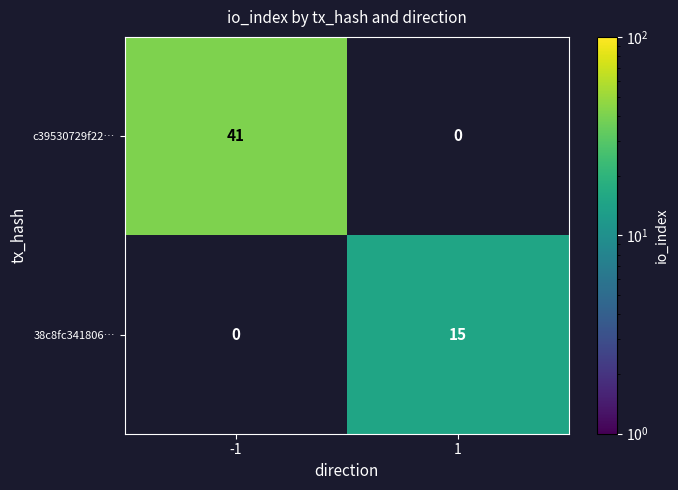

The value of c39530729f22… at -1 is 18. True or false?

False